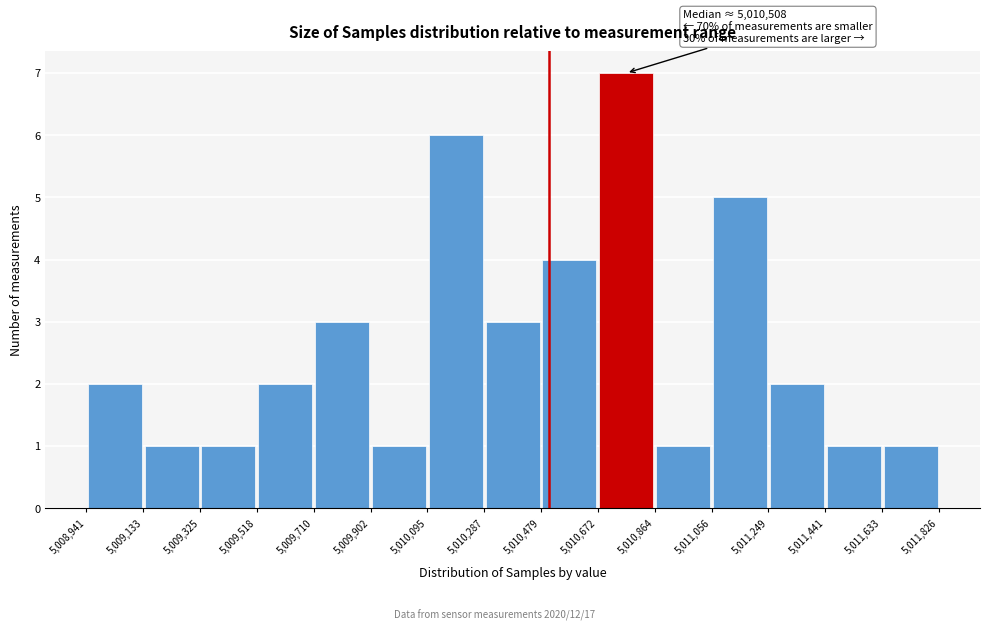

Which range on the x-axis has the tallest bar?

5,010,672 to 5,010,864